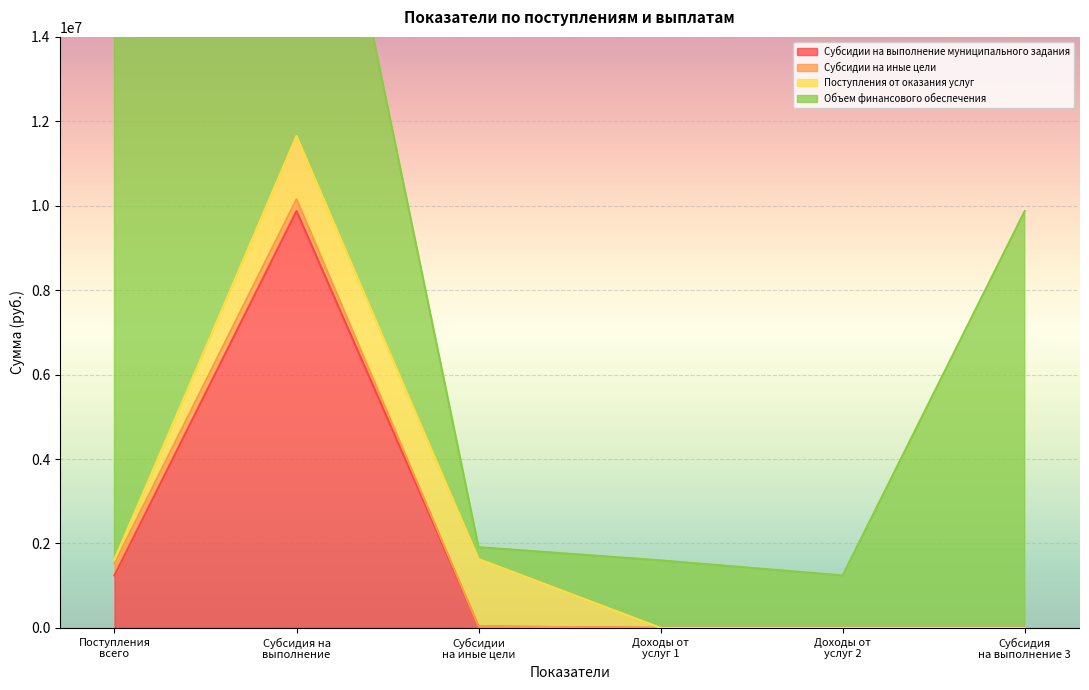

What is the maximum value shown in the chart?

13026163